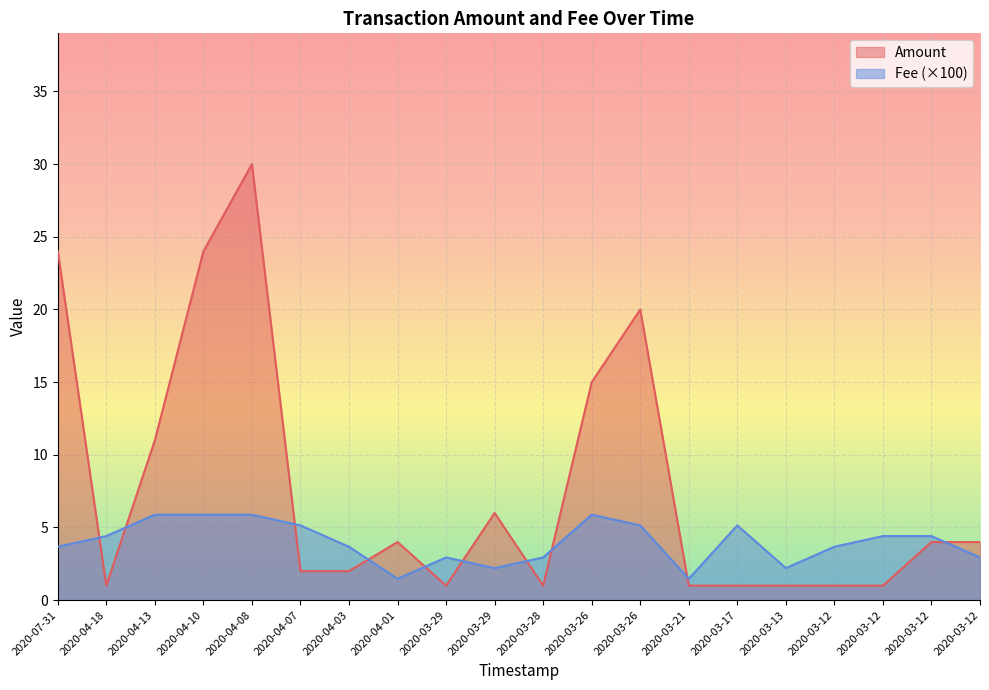

What is the sum of the Fee values at 2020-04-08 and 2020-04-10?

11.8